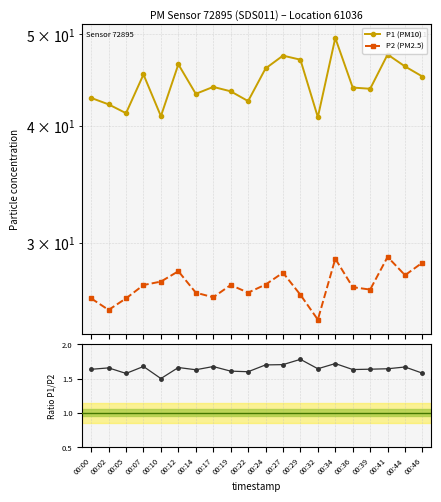

List the labels in order of P1/P2 value, smallest first.

00:10, 00:05, 00:46, 00:22, 00:19, 00:14, 00:36, 00:00, 00:39, 00:41, 00:32, 00:02, 00:12, 00:44, 00:17, 00:07, 00:24, 00:27, 00:34, 00:29